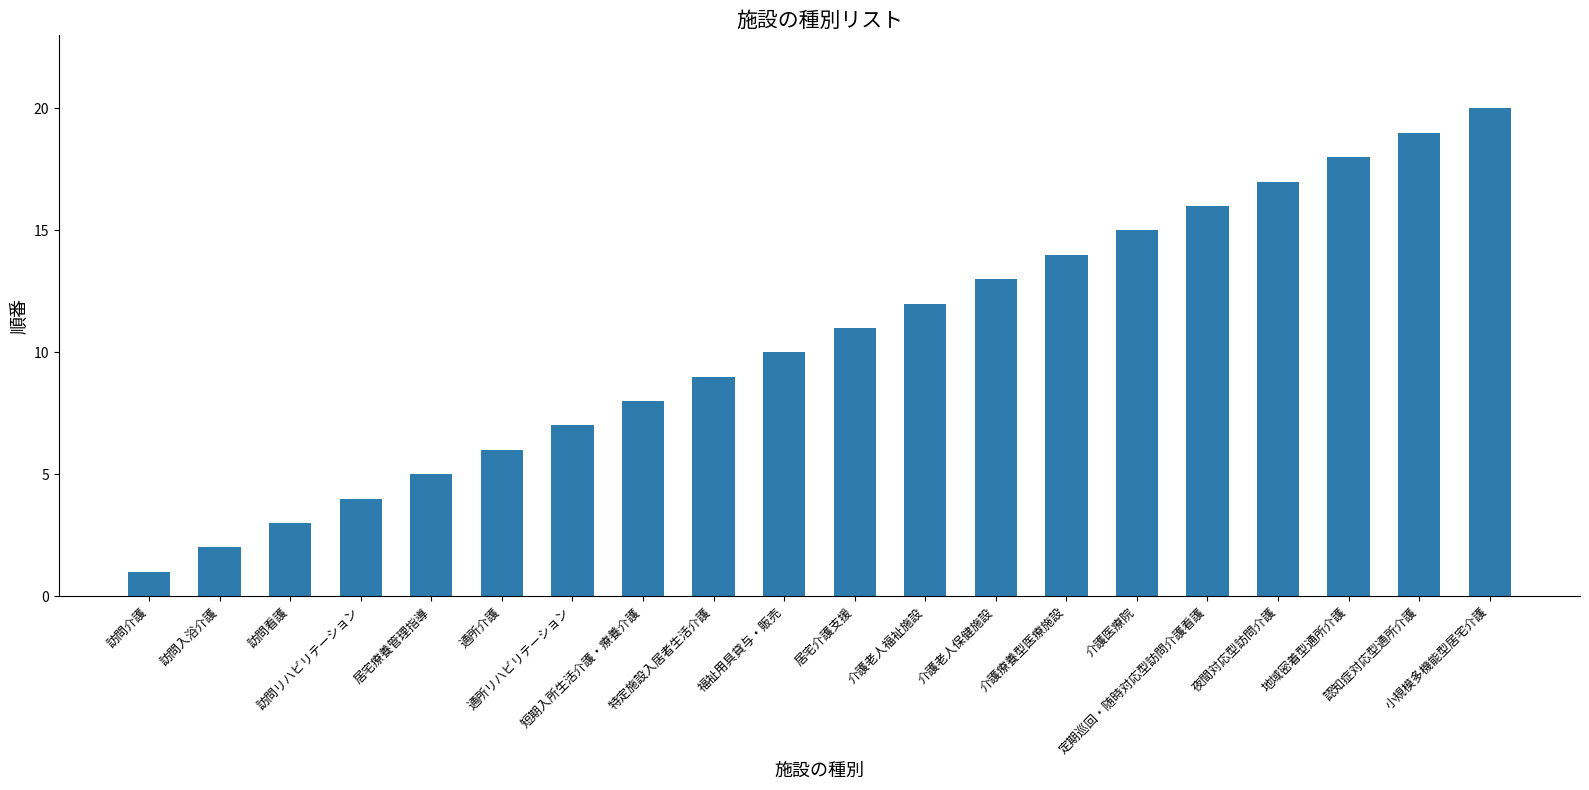

Where is the data nearest to the value 10?

福祉用具貸与・販売